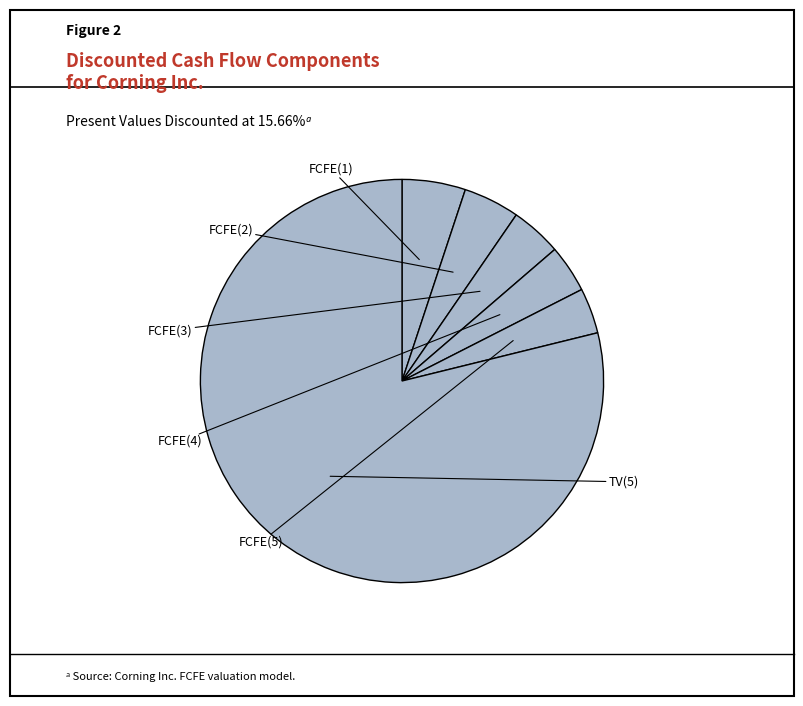

To the nearest percent, what is the average slice percentage?

17%